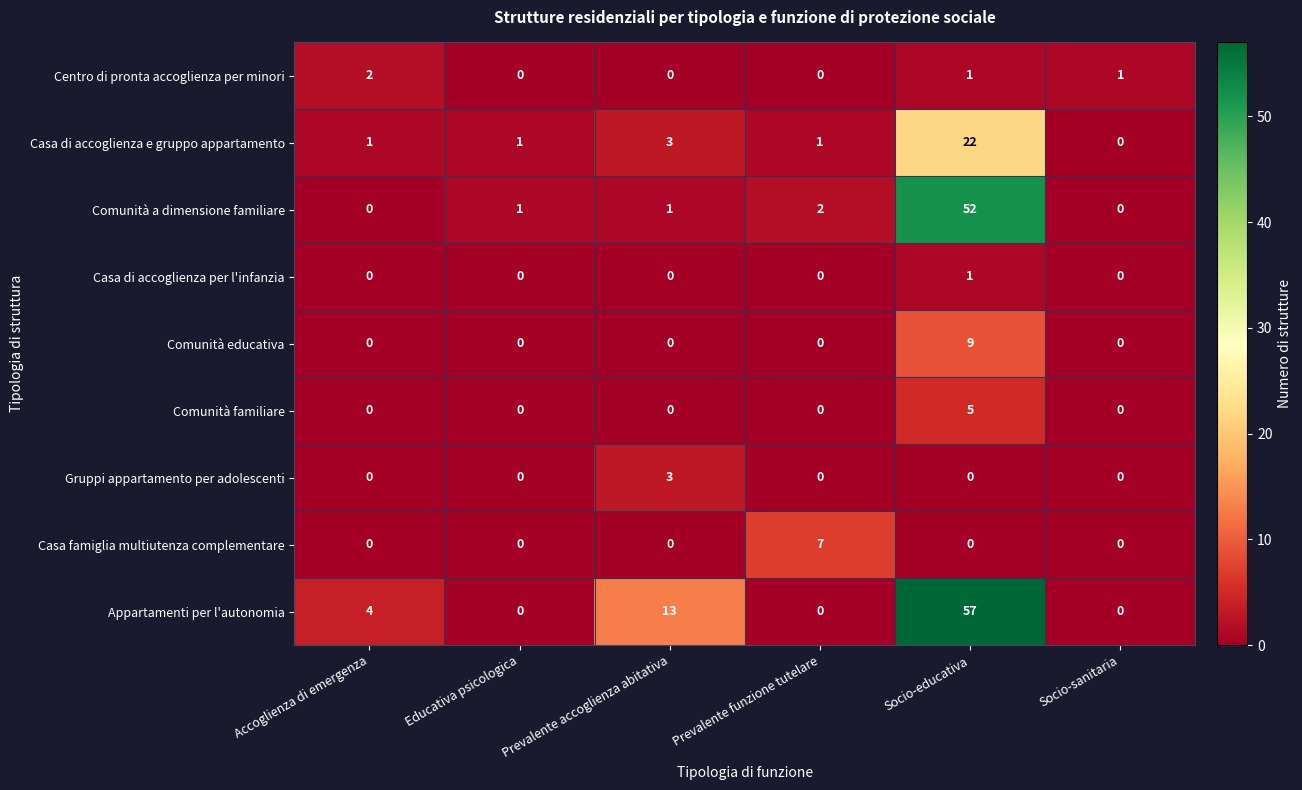

How many data points does each series have?

6